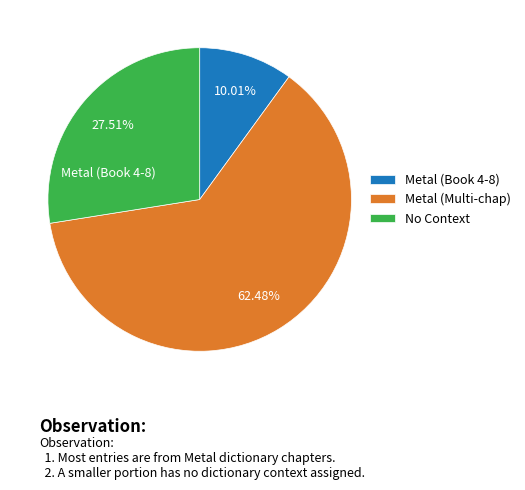

Rank the categories by value from lowest to highest.

Metal (Book 4-8), No Context, Metal (Multi-chap)